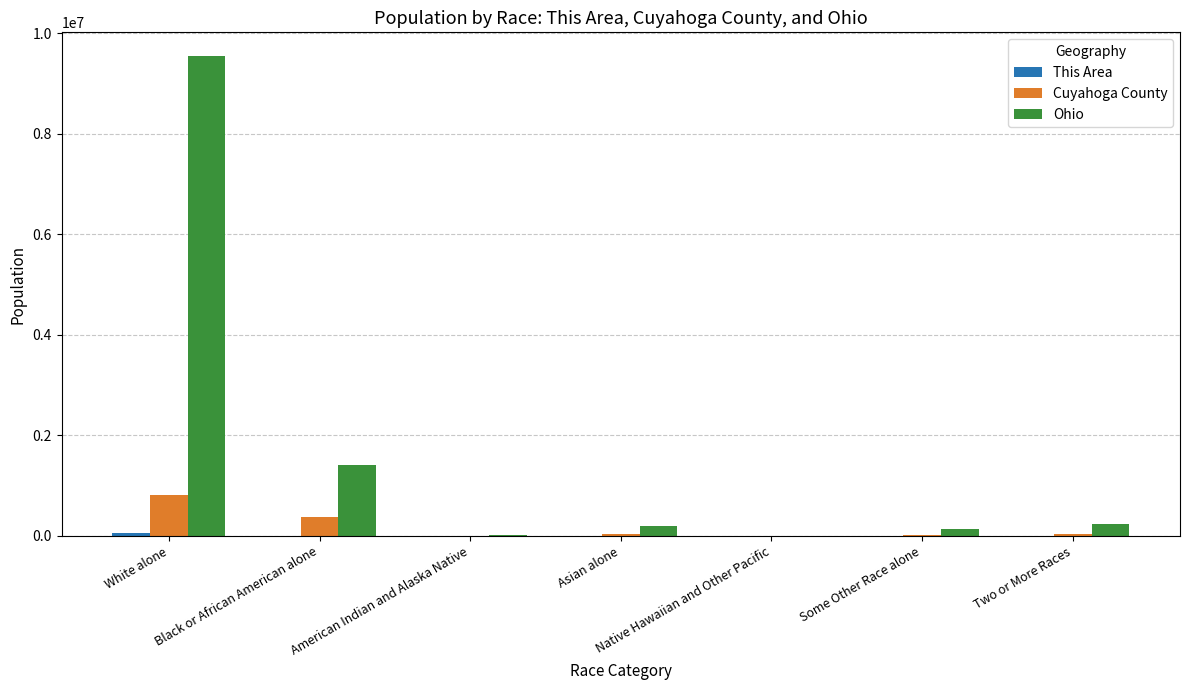

Which category has the highest value across all series?

White alone